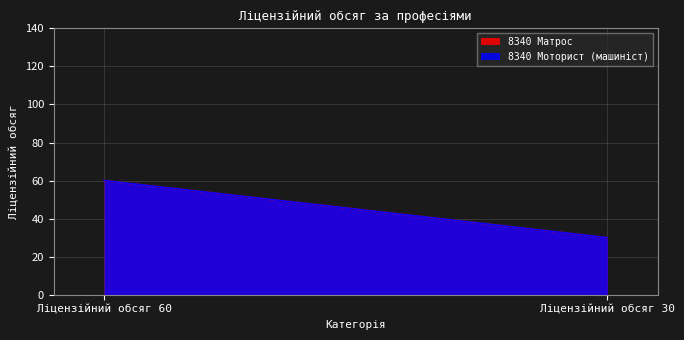

Between Ліцензійний обсяг 60 and Ліцензійний обсяг 30, which series saw the biggest shift?

8340 Матрос